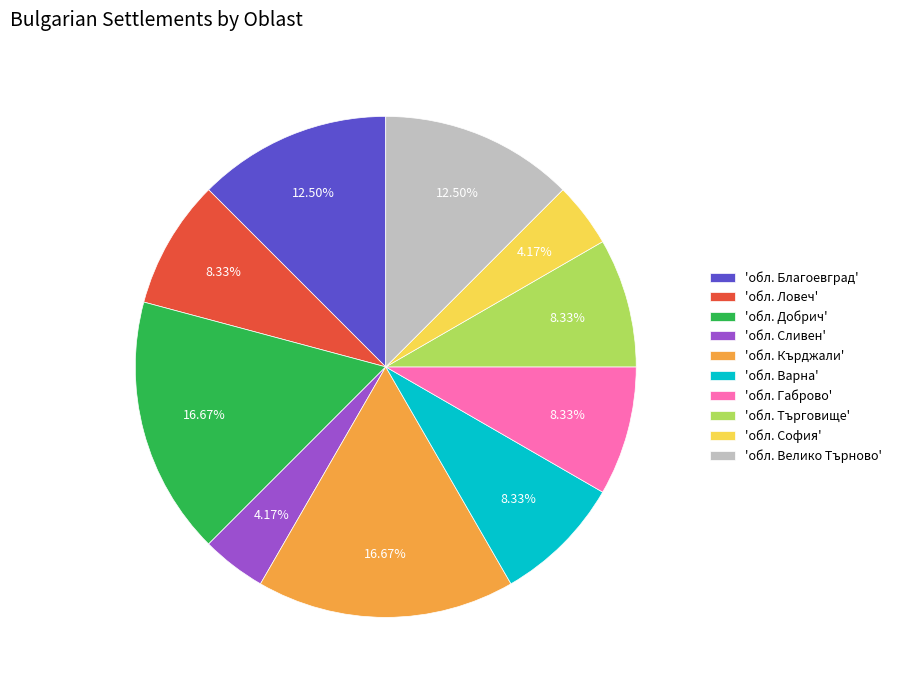

Which has a higher value, 'обл. Сливен' or 'обл. Габрово'?

'обл. Габрово'